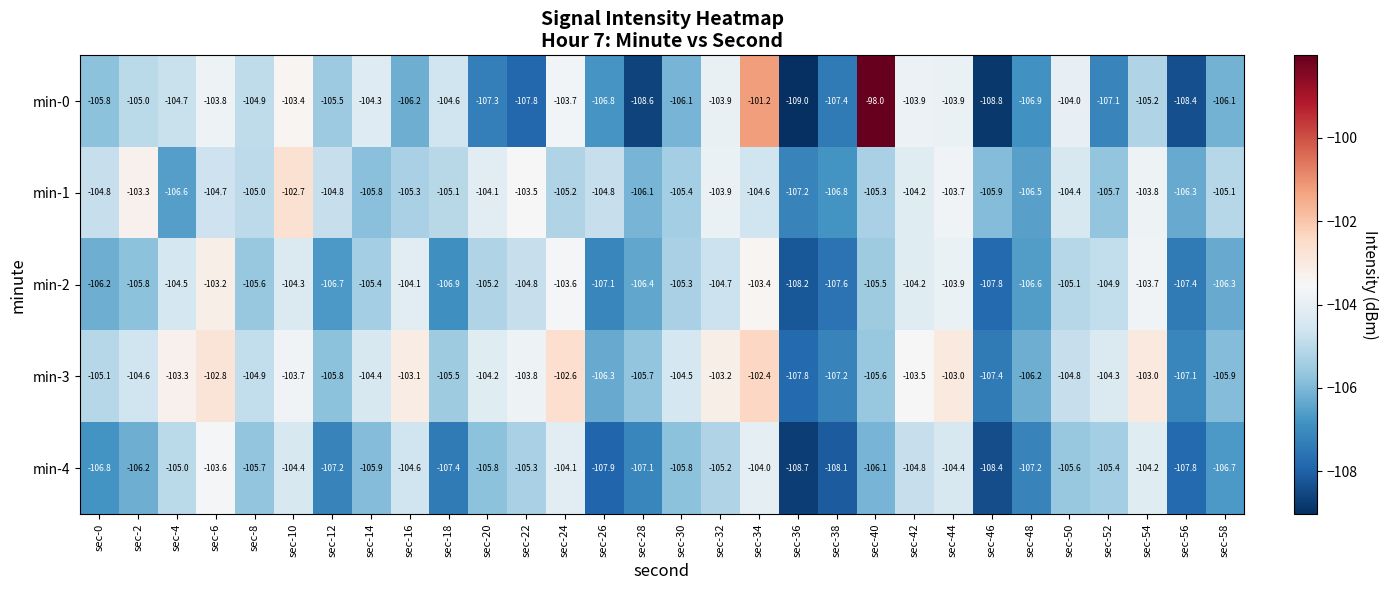

Rank the series by their maximum value, from highest to lowest.

min-0, min-3, min-1, min-2, min-4